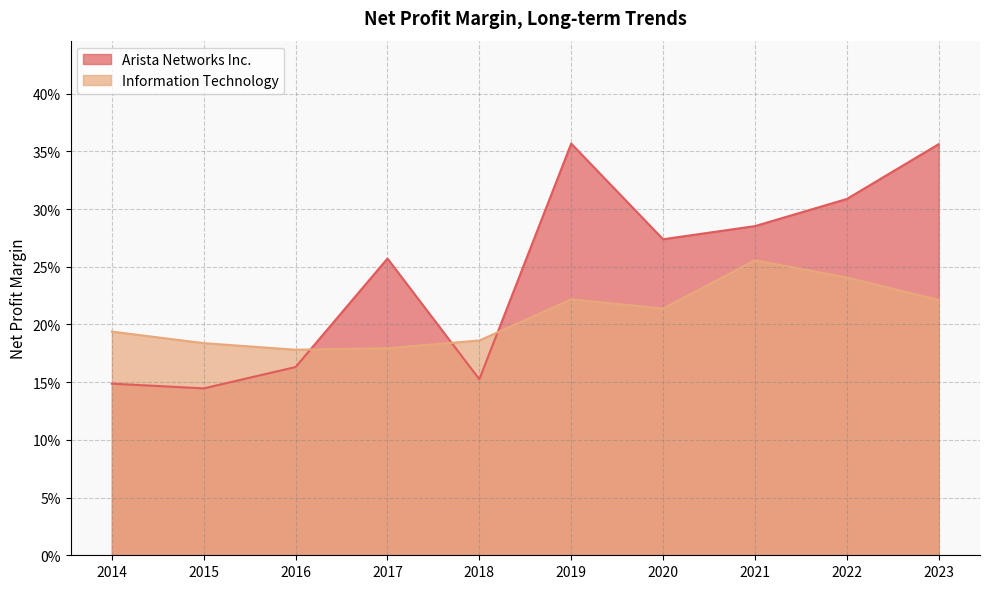

What is the total value across all series at 2018?

0.3